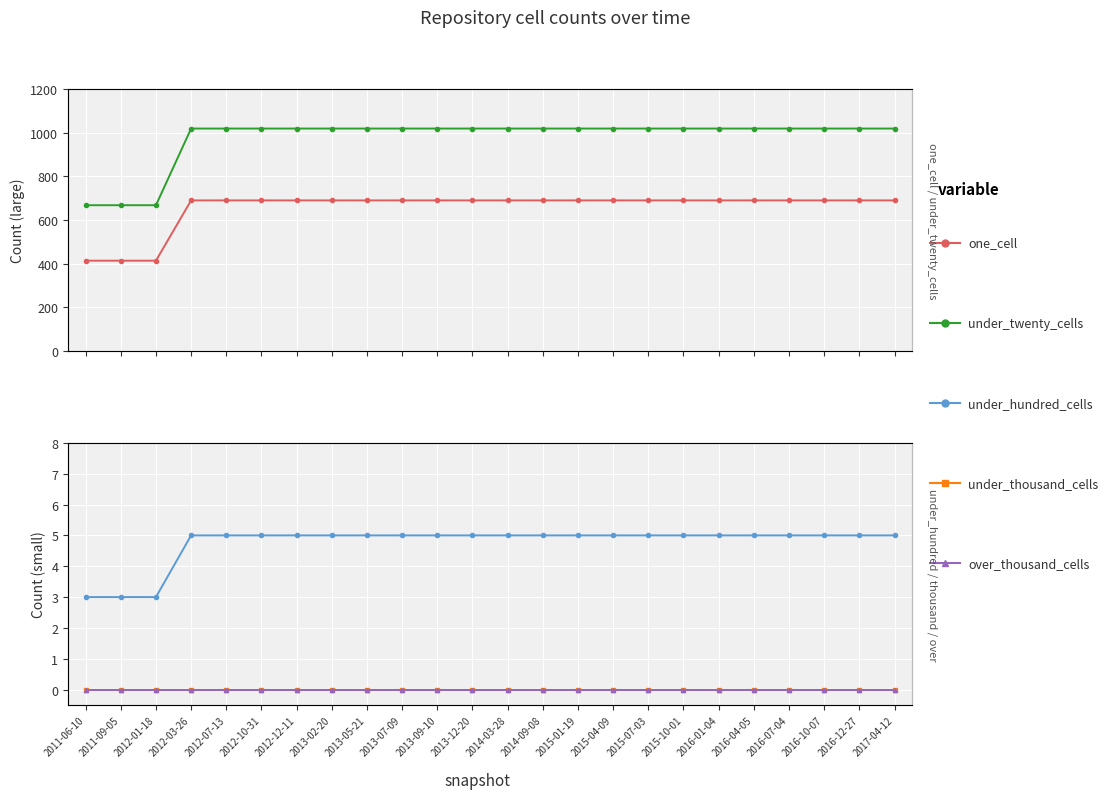

True or false: one_cell and under_thousand_cells intersect in this chart.

False